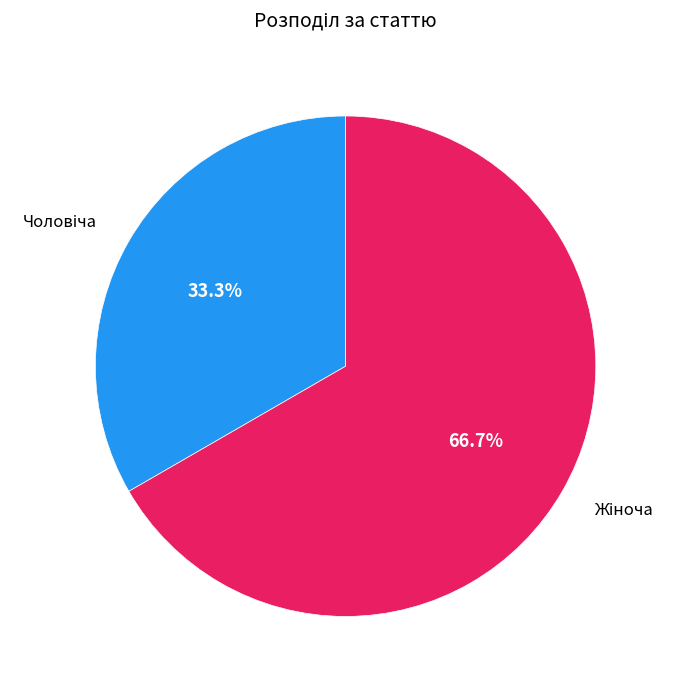

Does any single category account for the majority?

Yes